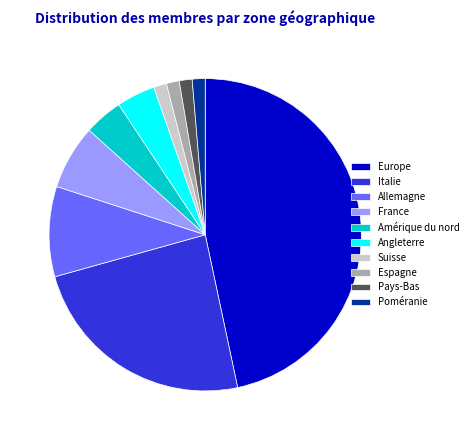

Does Espagne account for over 50% of the chart?

No